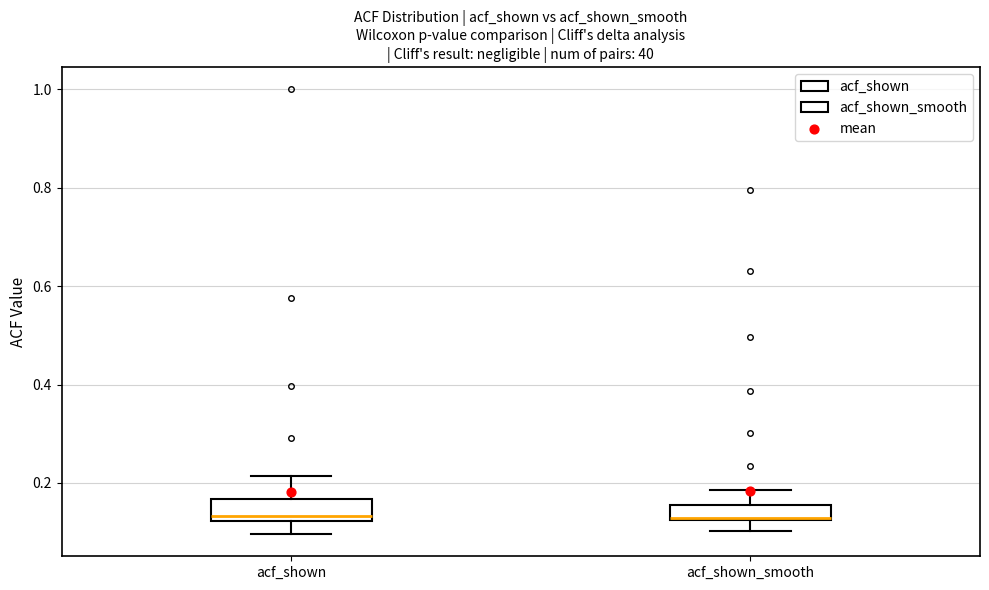

Reading left to right, read every box against the y-axis: the position of its median line, the range the box covers, and the ends of its whiskers. The values are not printed on the chart, so give them approximately, as read against the axis.

acf_shown: median 0.14, box 0.12 to 0.16, whiskers 0.10 to 0.22
acf_shown_smooth: median 0.12, box 0.12 to 0.16, whiskers 0.10 to 0.18